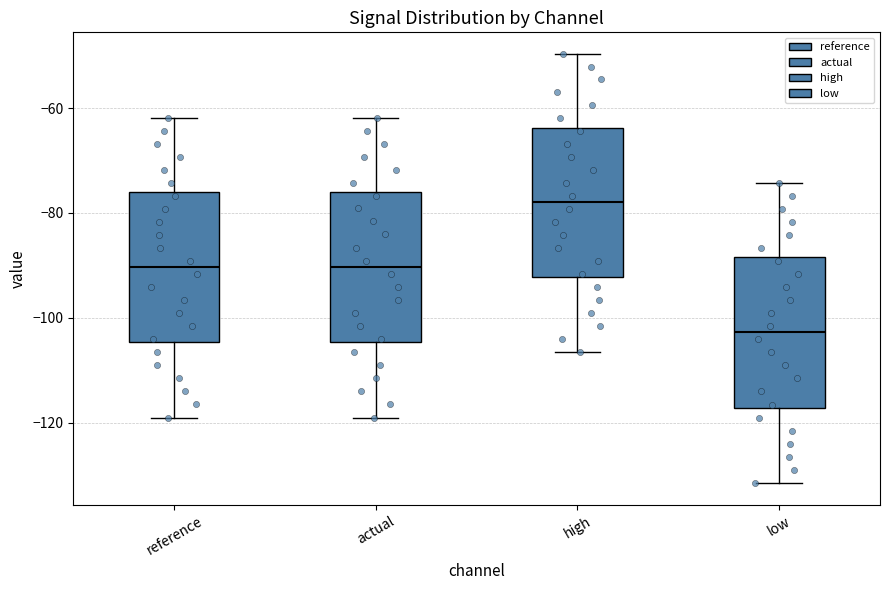

Which box's median line is the lowest?

low